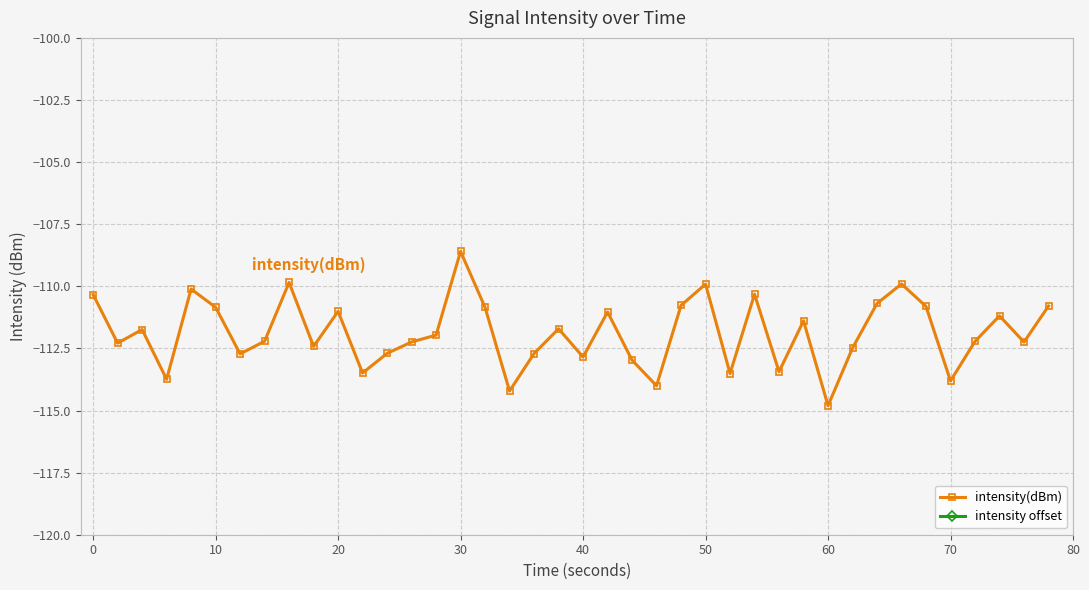

Which category has the highest value in the intensity(dBm) series?

30